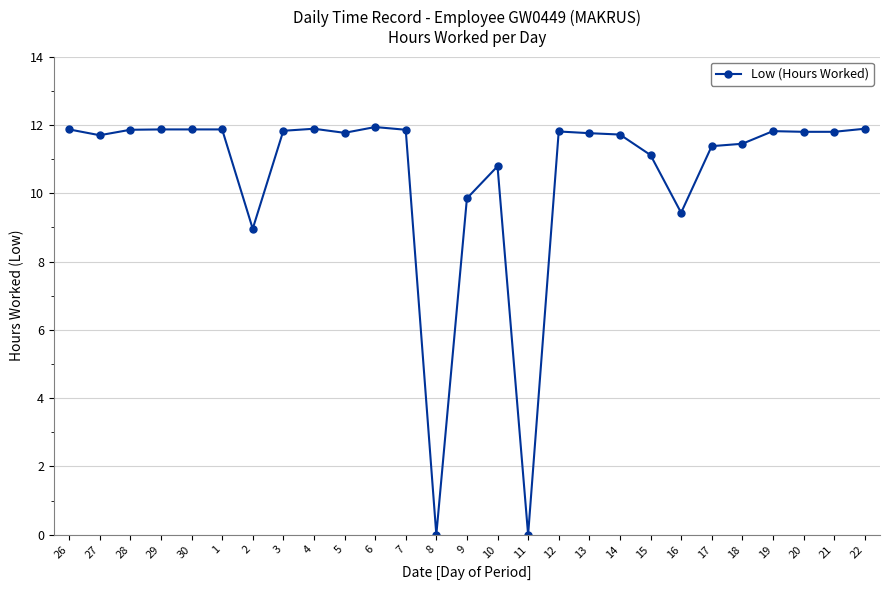

Count the number of data series in this chart.

1